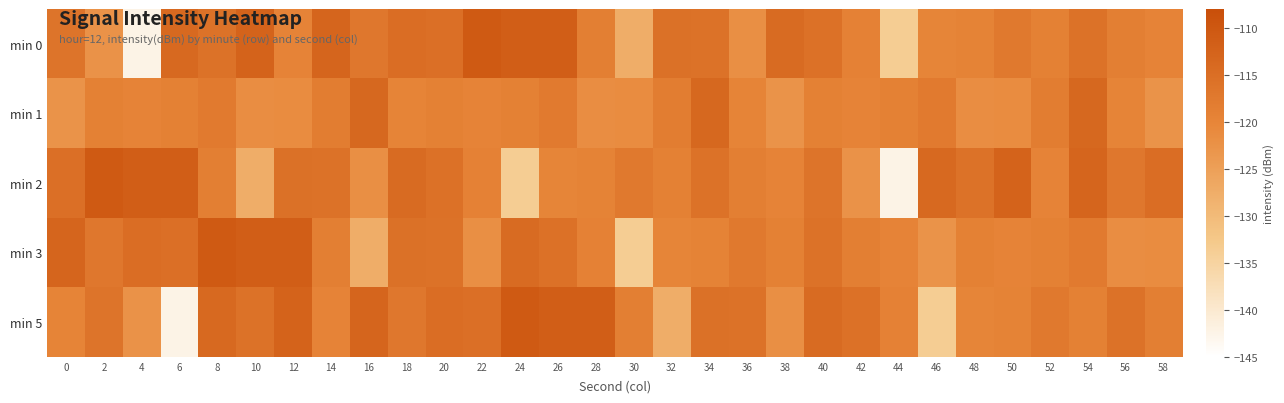

Between 36 and 50, which series saw the biggest shift?

min 2